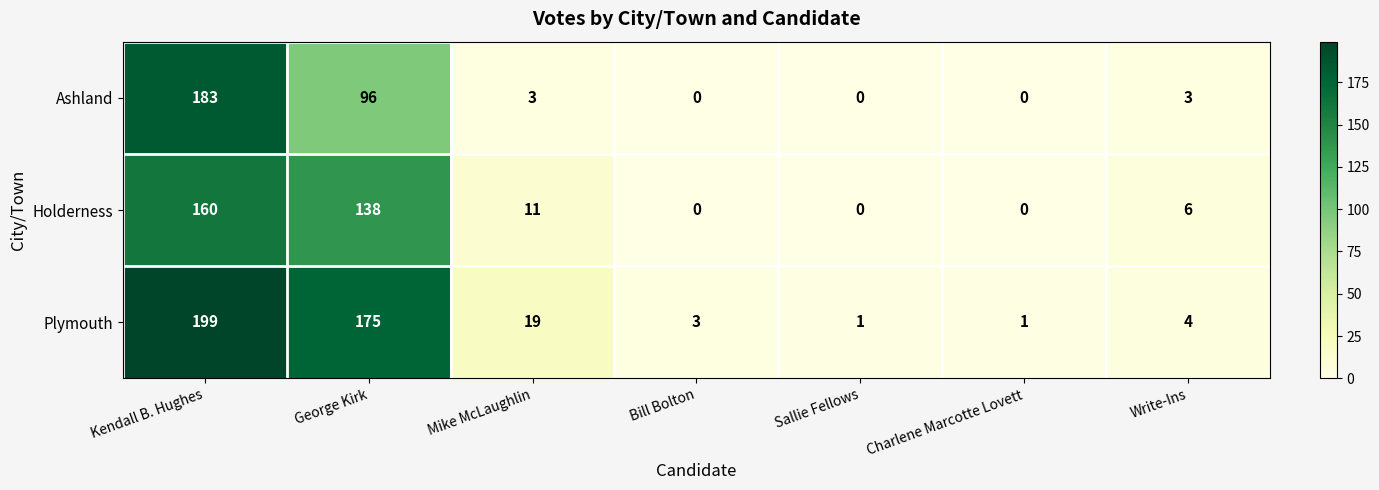

What is the maximum value shown in the chart?

199